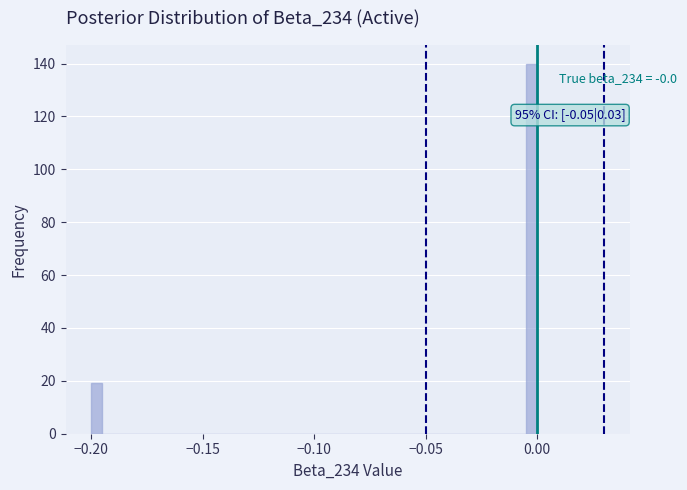

Read against the x-axis, roughly where is the centre of the tallest bar?

0.000